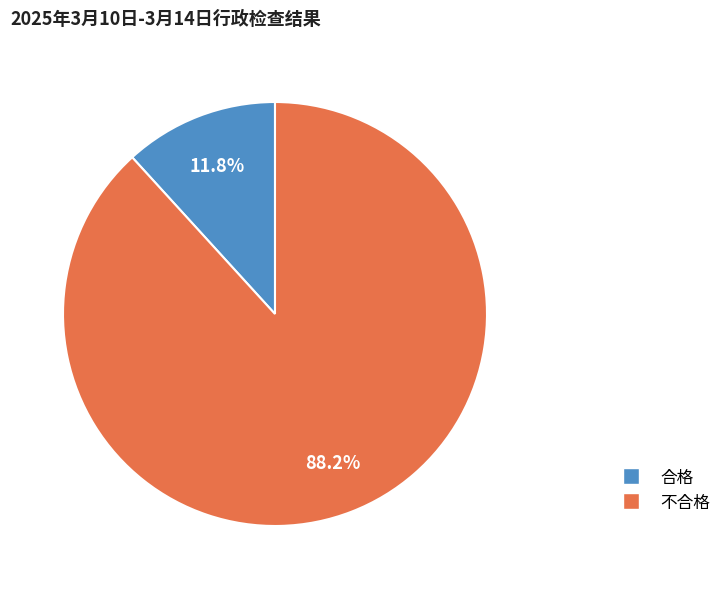

What is the ratio of the value at 合格 to the value at 不合格?

0.1